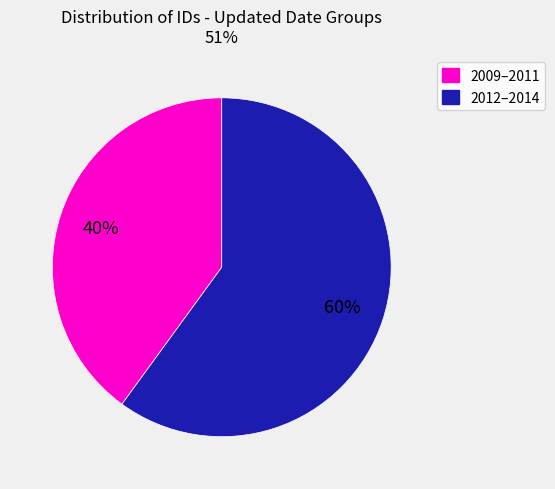

Is there a majority slice in this chart?

Yes